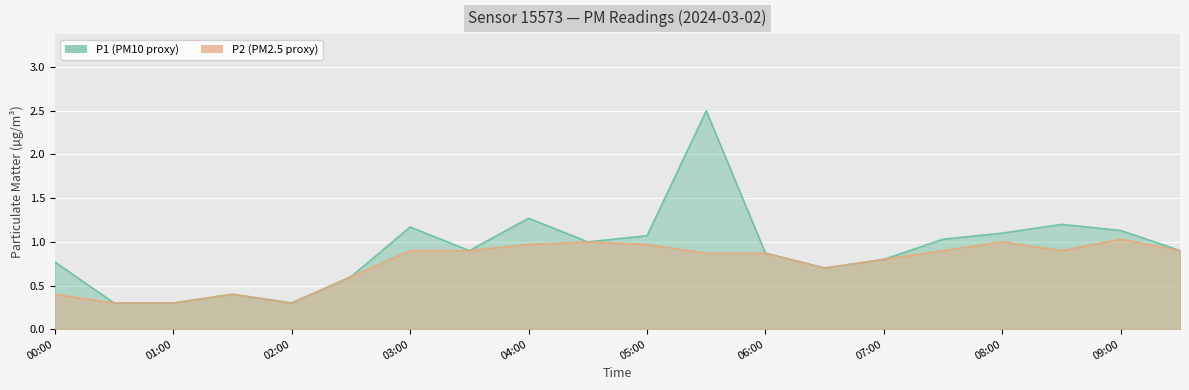

The value of P1 at 00:30 is 0.3. True or false?

True